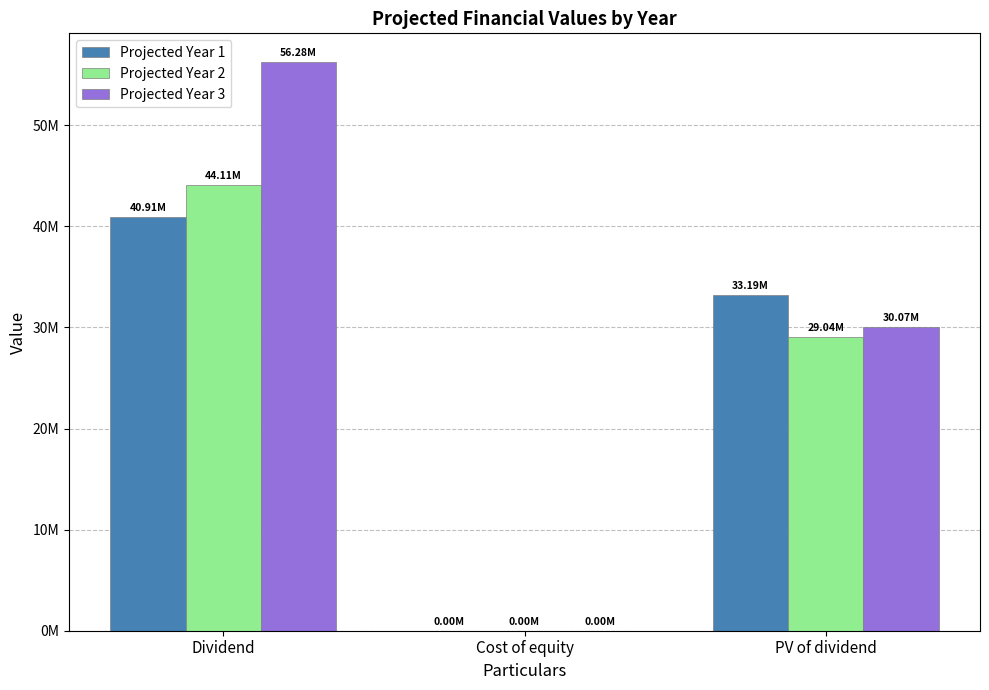

What are all the series names shown in the legend?

Projected Year 1, Projected Year 2, Projected Year 3